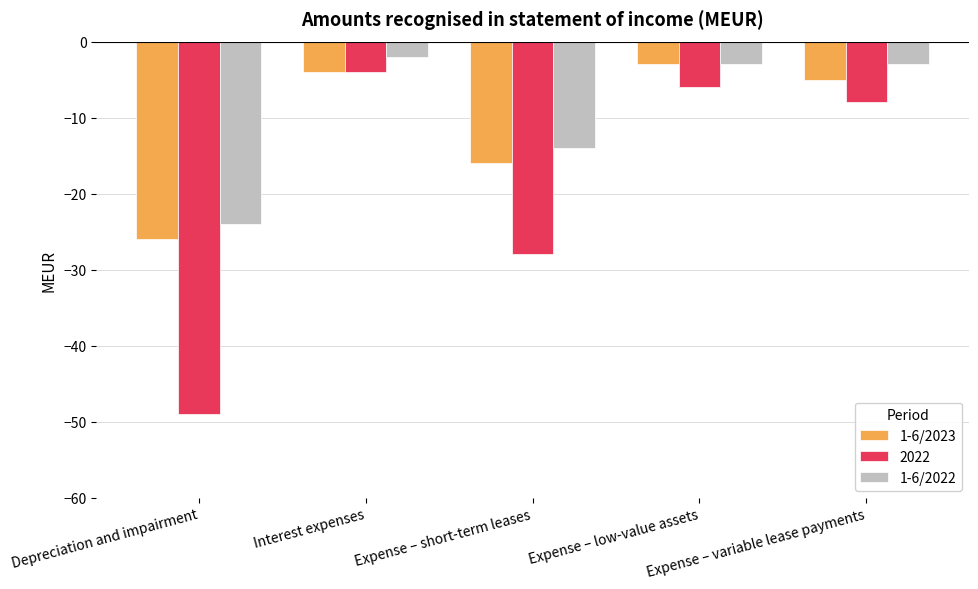

Which series has the largest total across all categories?

1-6/2022